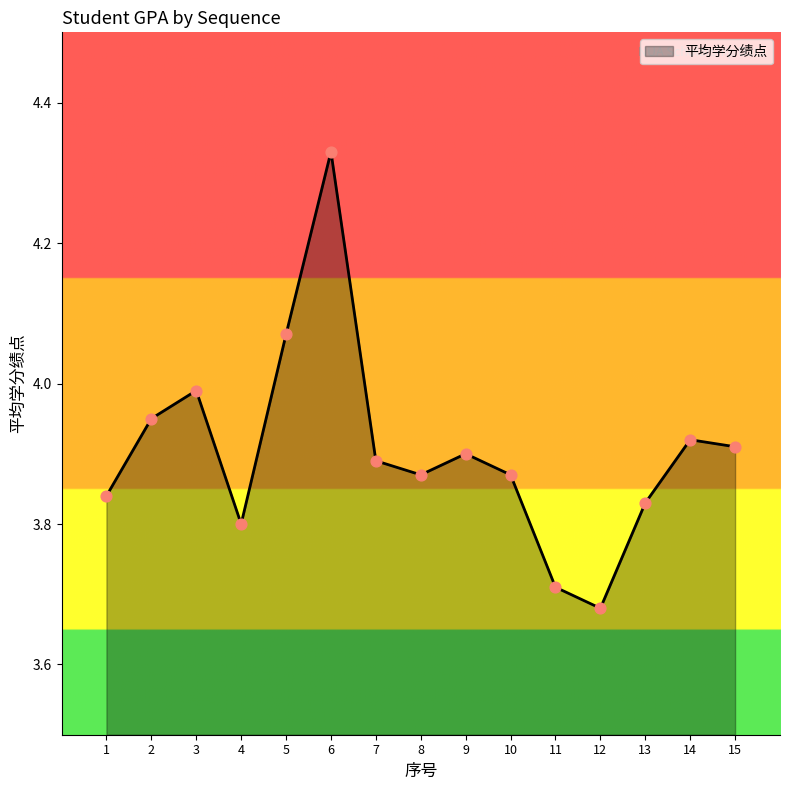

What is the change in value from 10 to 12?

-0.2